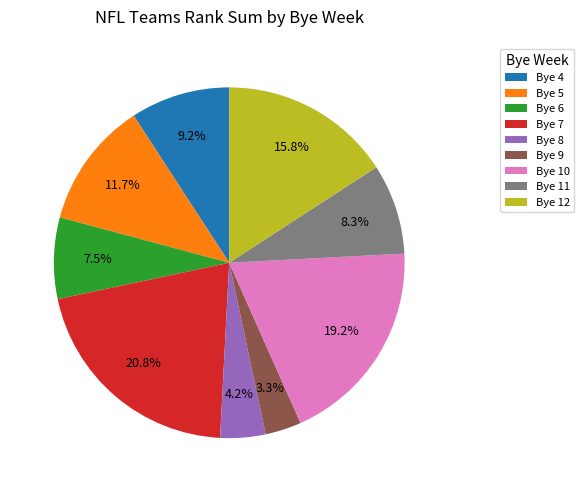

Between Bye 12 and Bye 11, which is larger?

Bye 12